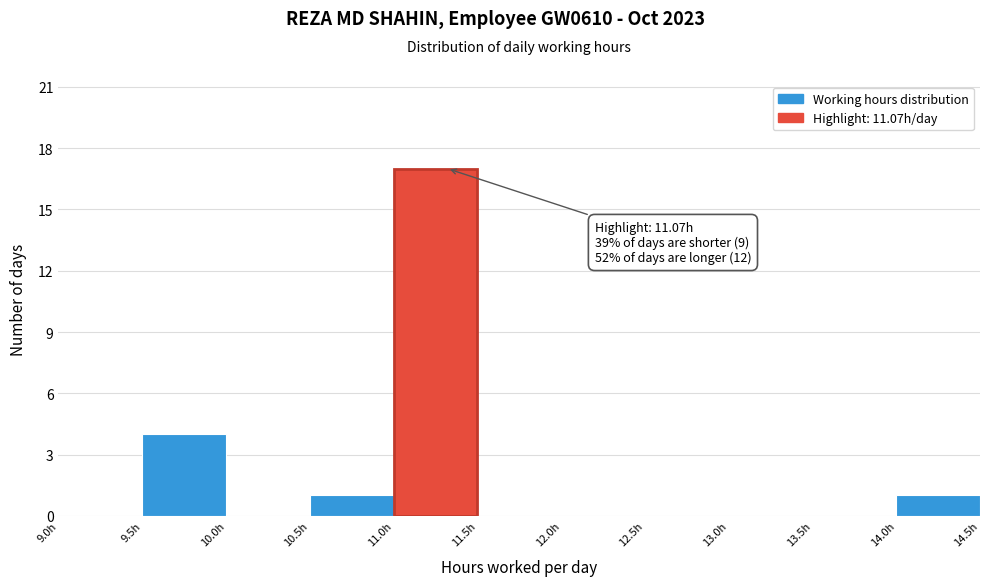

Over which range of the x-axis is the bar tallest?

11.0 to 11.5